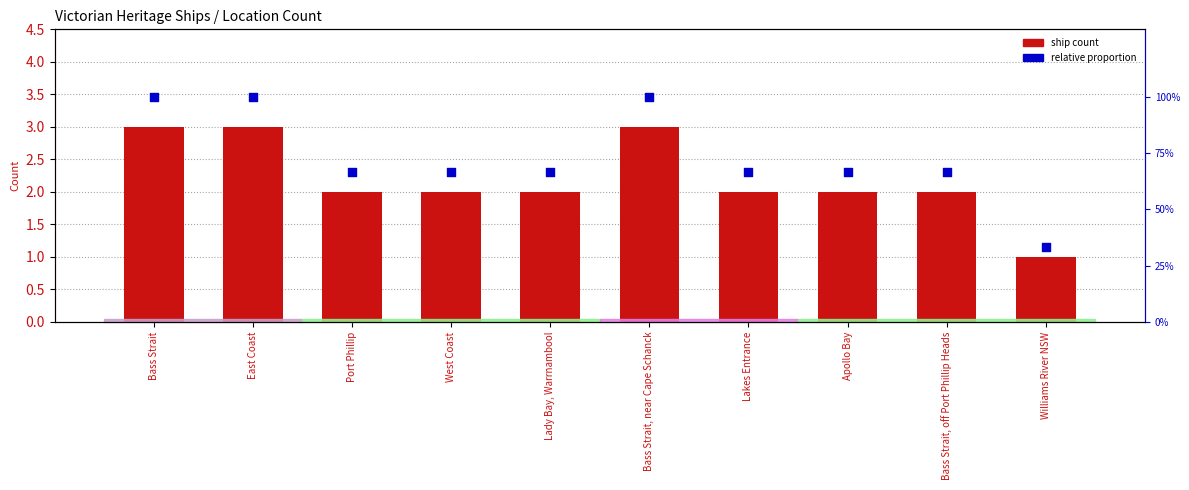

Which series reaches the maximum Y coordinate?

Ship Count